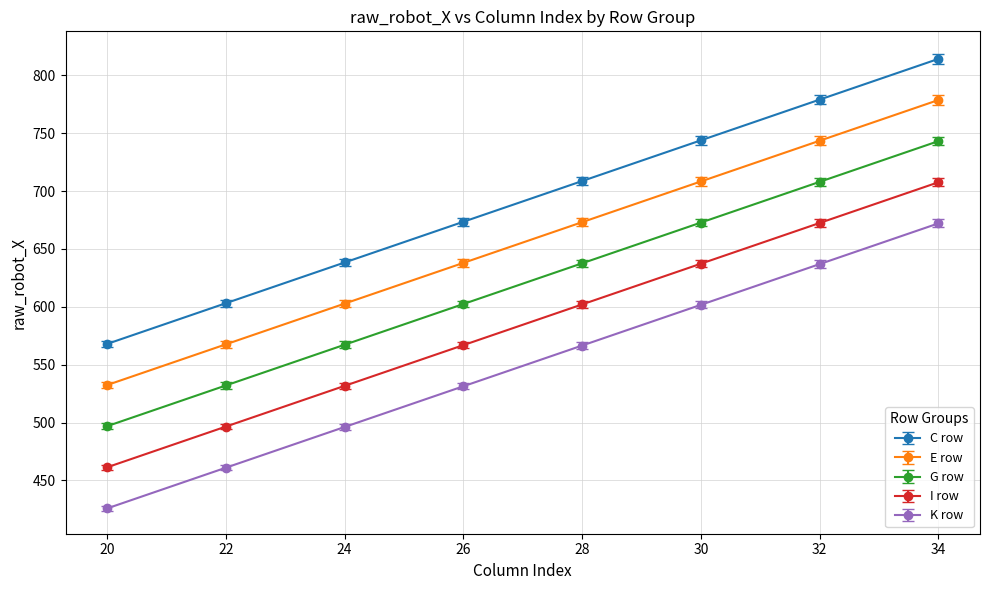

At which category is the sum across all series the highest?

34